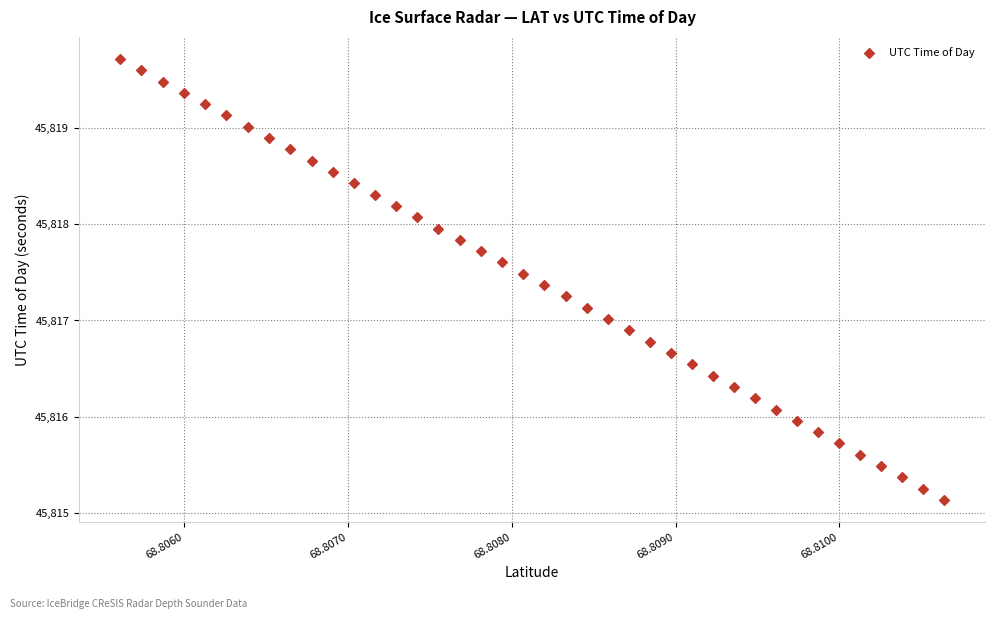

What is the range of Y values (max minus min)?

4.6